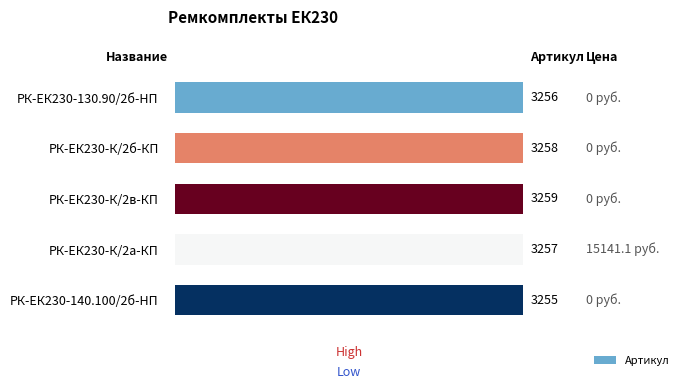

What is the average value?

3257